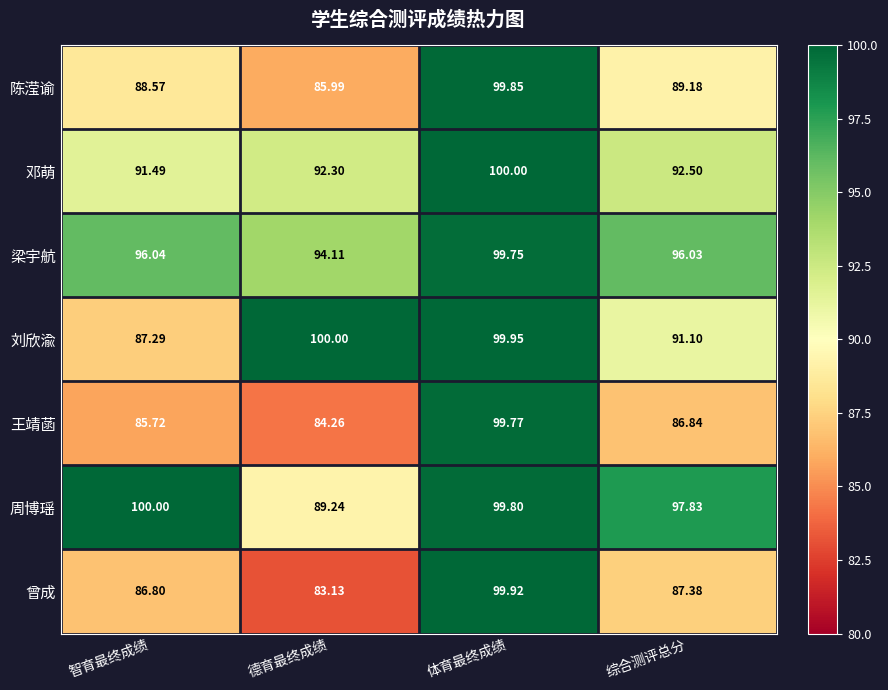

Rank the series at 智育最终成绩 from lowest to highest value.

王靖菡, 曾成, 刘欣渝, 陈滢谕, 邓萌, 梁宇航, 周博瑶